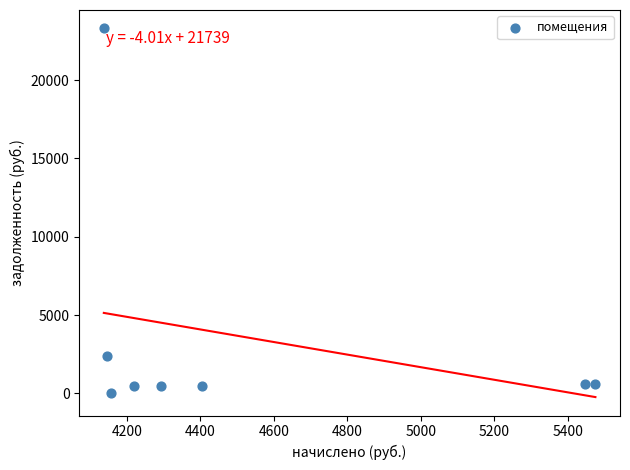

What Y value in the scatter plot is closest to 11647?

2414.3